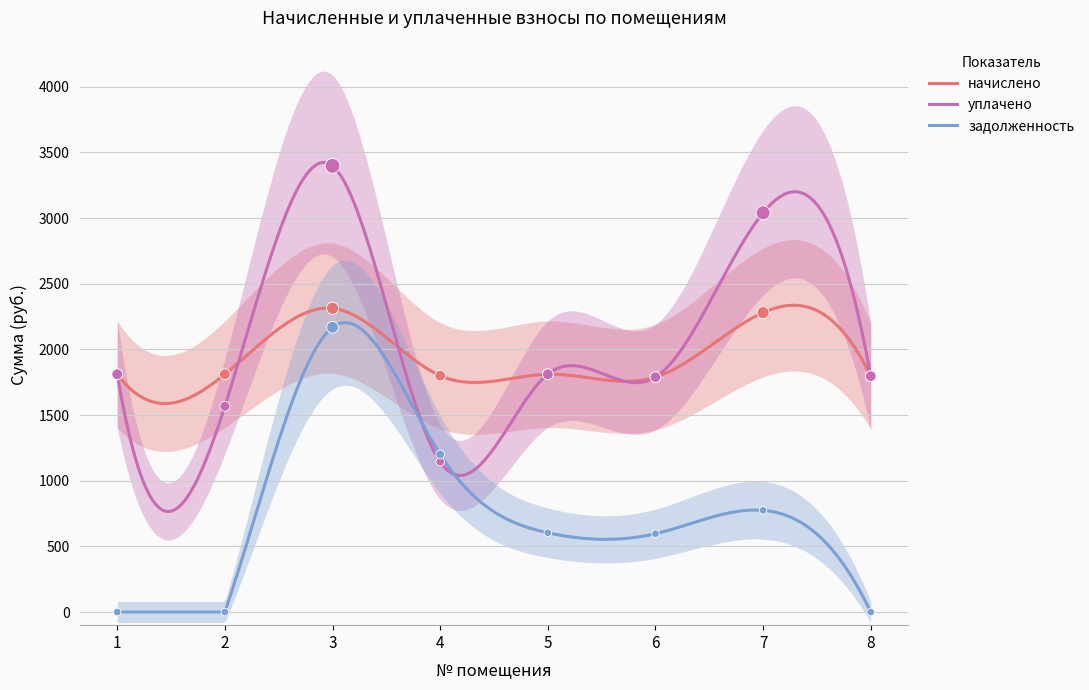

Which series has the largest total across all categories?

уплачено